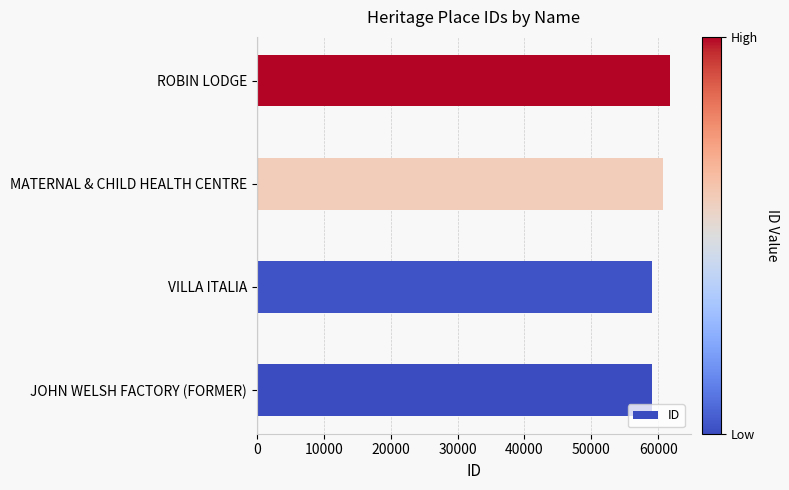

What is the difference between the maximum and second lowest values?

2695